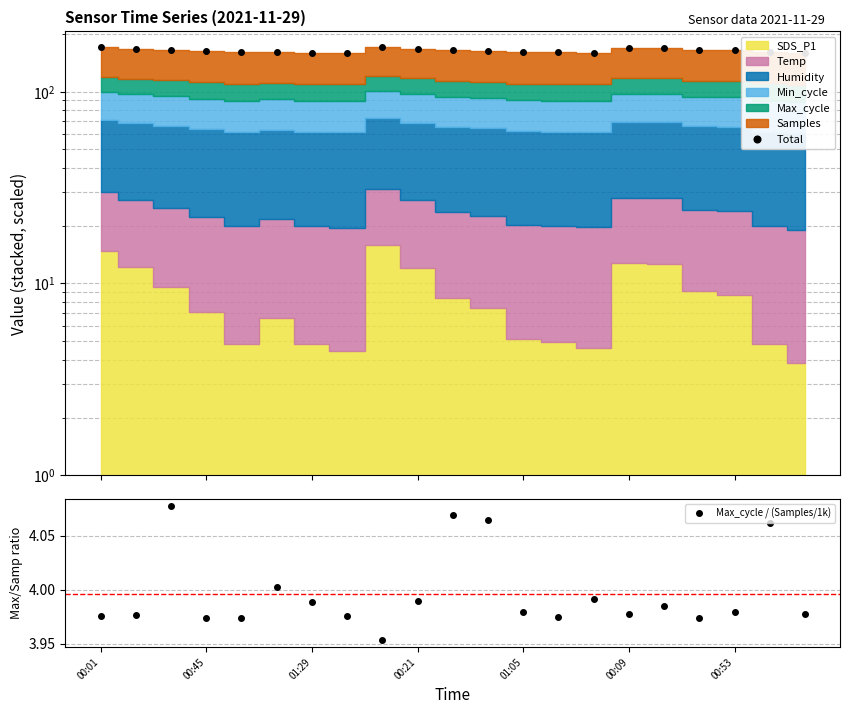

How many interior local peaks does the Max_cycle / (Samples/1k) series have?

6